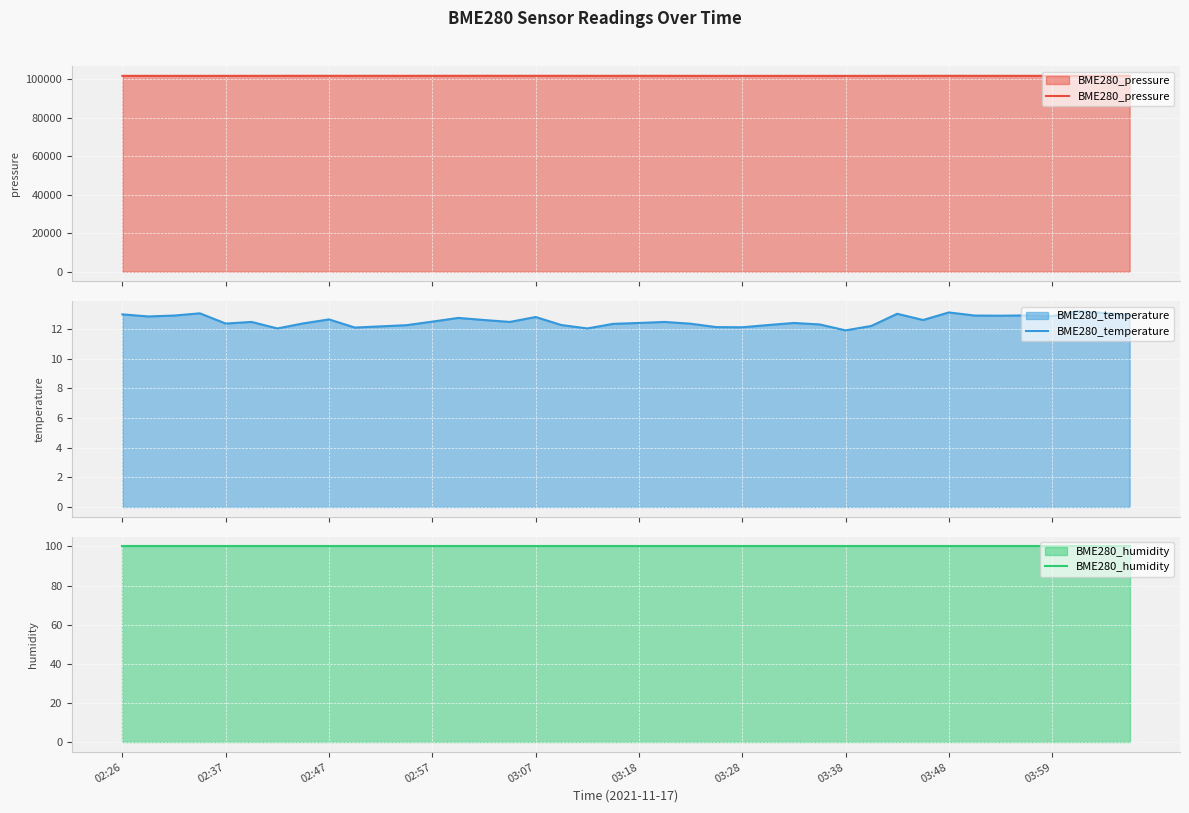

What is the maximum value for BME280_temperature?

13.2